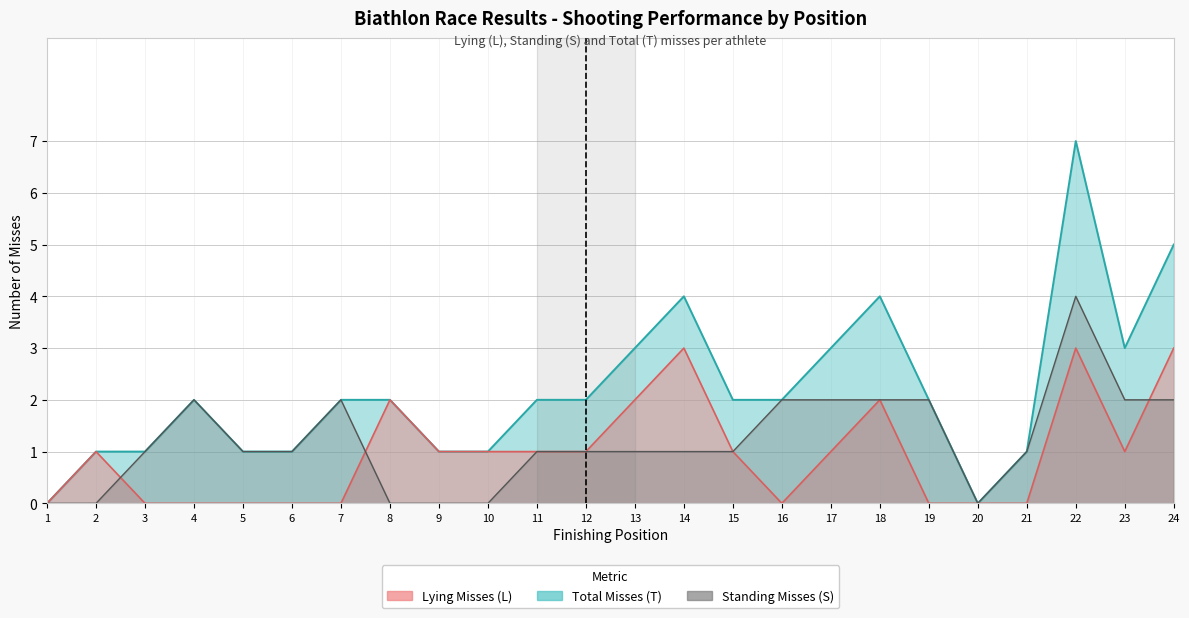

At which category does the chart reach its peak across all series?

22